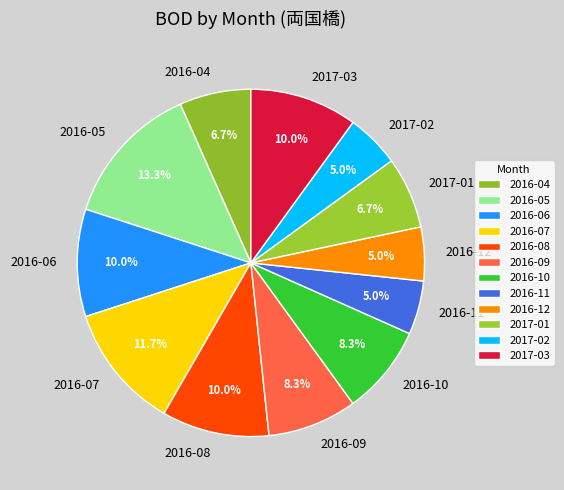

Count the number of slices in the pie.

12